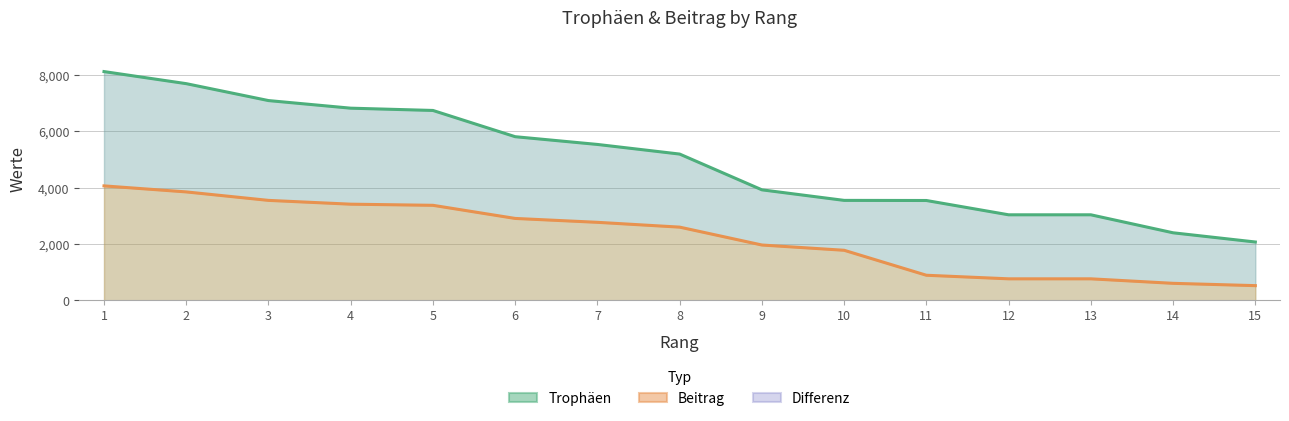

At which label does Trophäen first exceed 5189?

1